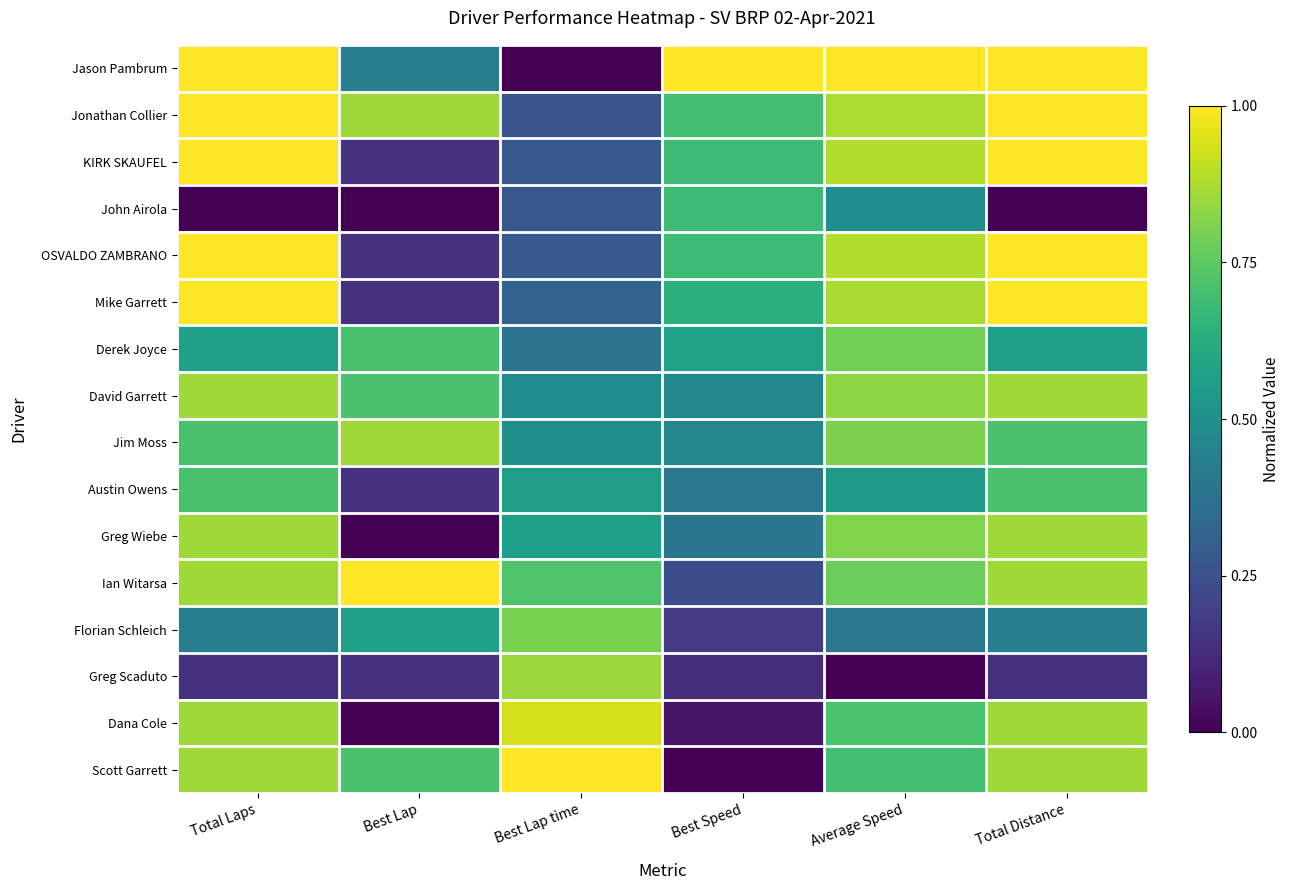

Which series changed the most between Best Lap and Average Speed?

Greg Wiebe